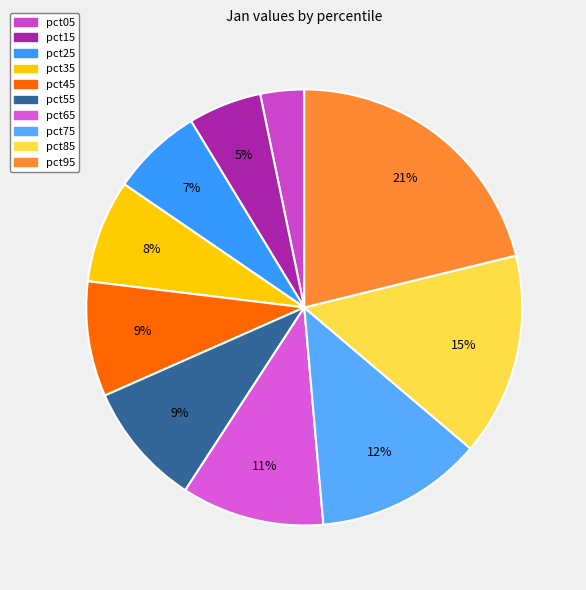

Count the number of slices in the pie.

10